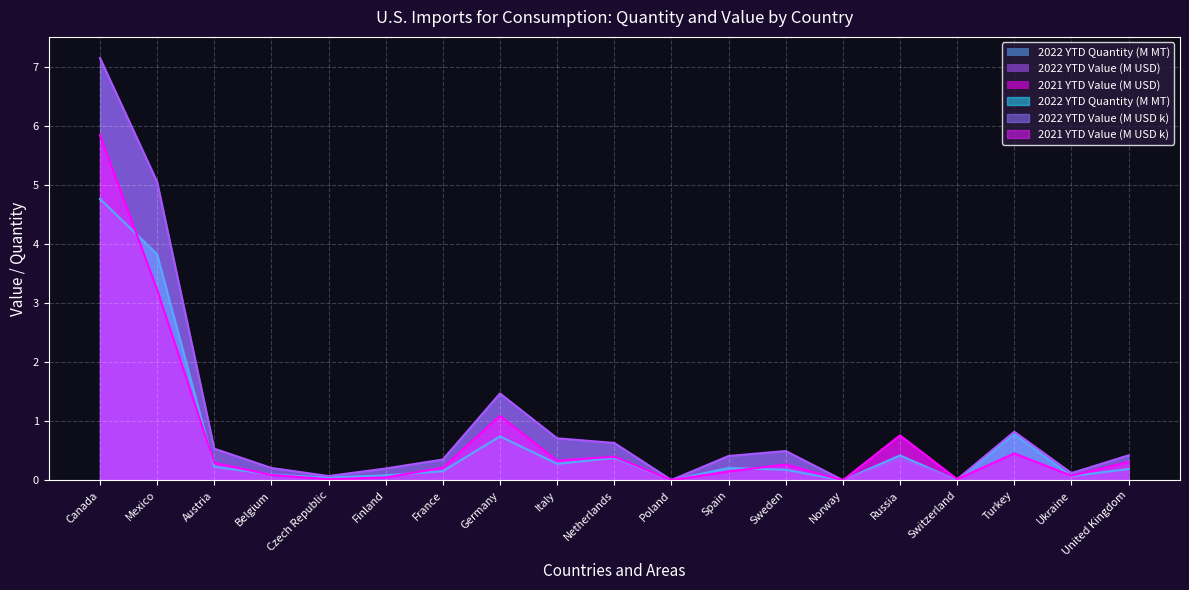

How many times do 2022 YTD Value and 2021 YTD Value cross each other?

2